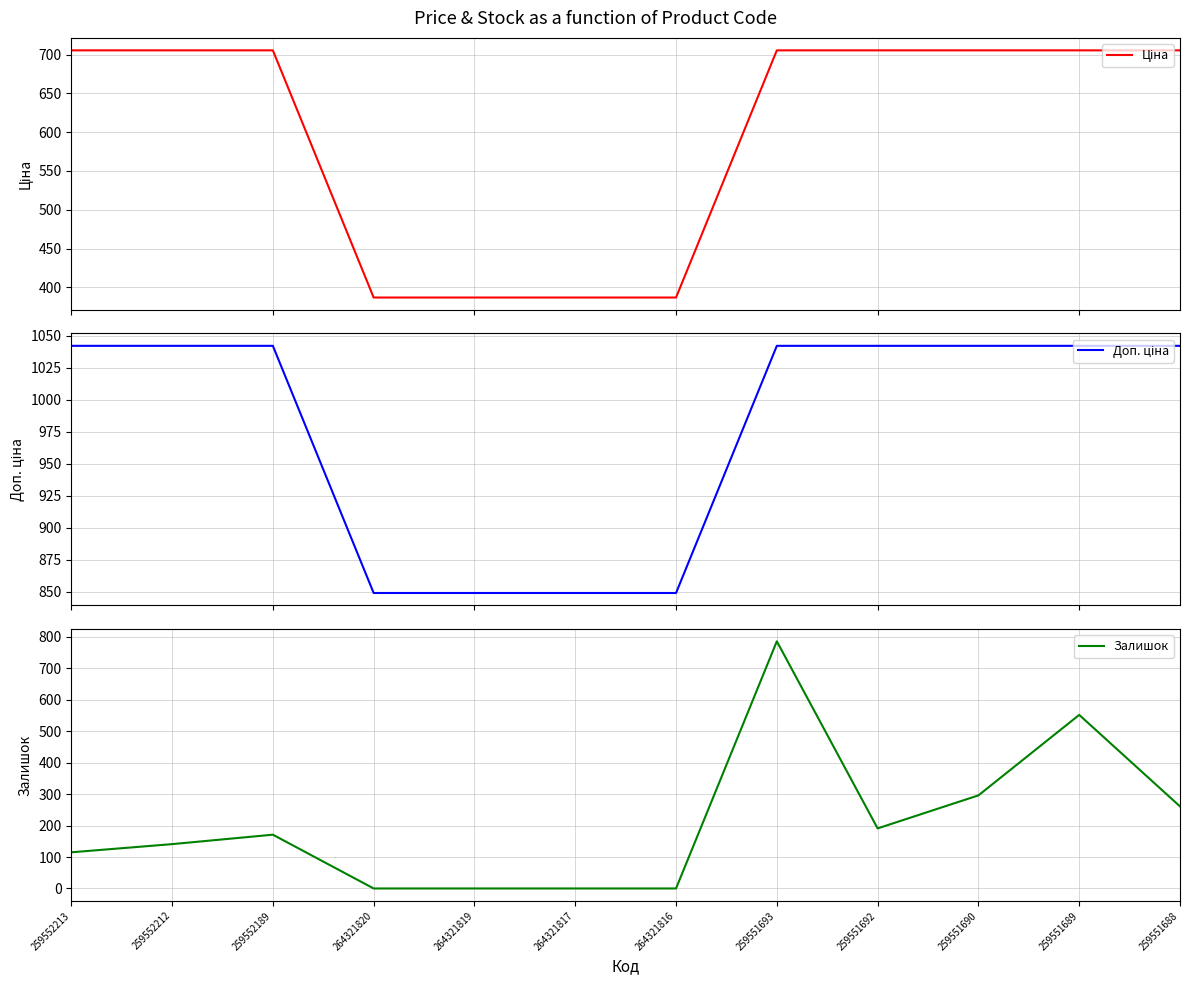

What is the difference between the Доп. ціна values at 264321820 and 259551690?

193.0